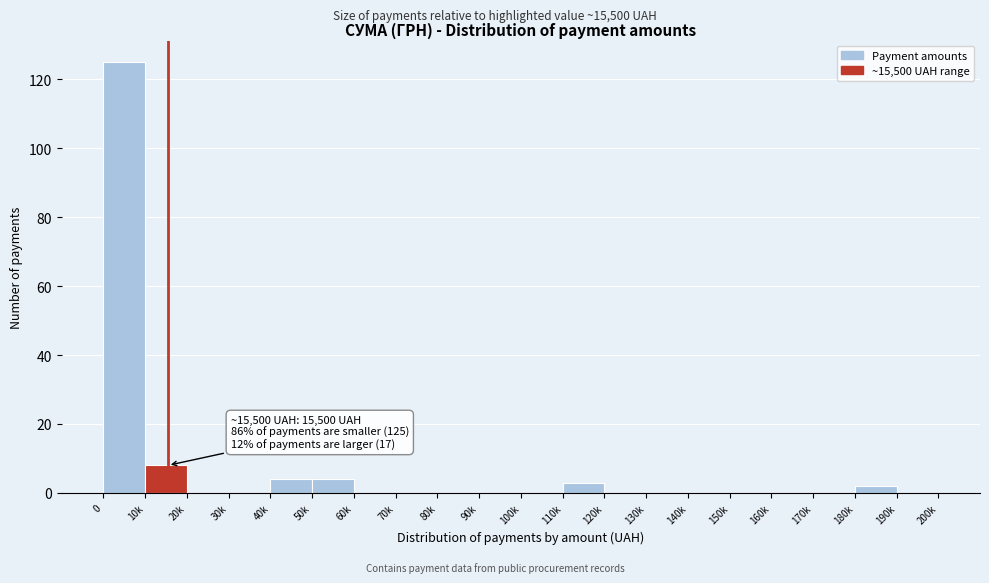

Reading right to left, what are all the values shown in this chart?

190k=0	180k=2	170k=0	160k=0	150k=0	140k=0	130k=0	120k=0	110k=3	100k=0	90k=0	80k=0	70k=0	60k=0	50k=4	40k=4	30k=0	20k=0	10k=8	0=125